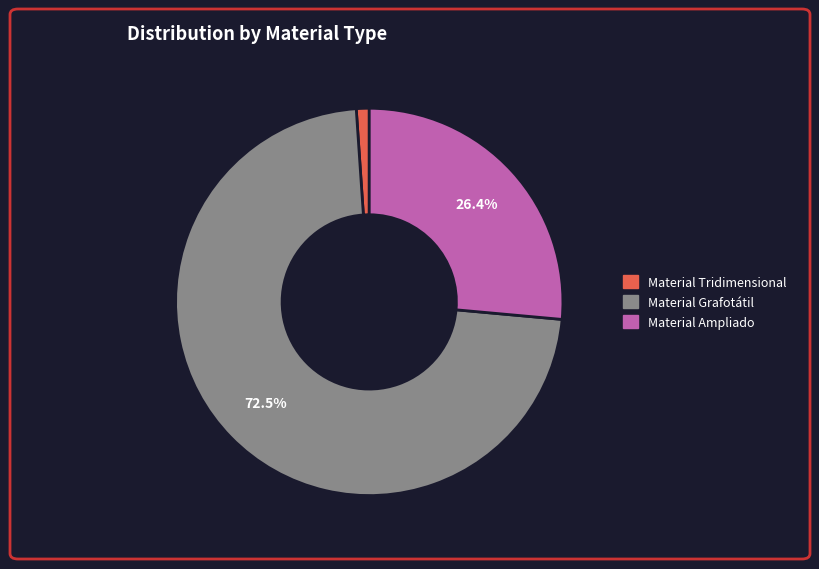

Is it true that Material Grafotátil is 60% of the pie?

False